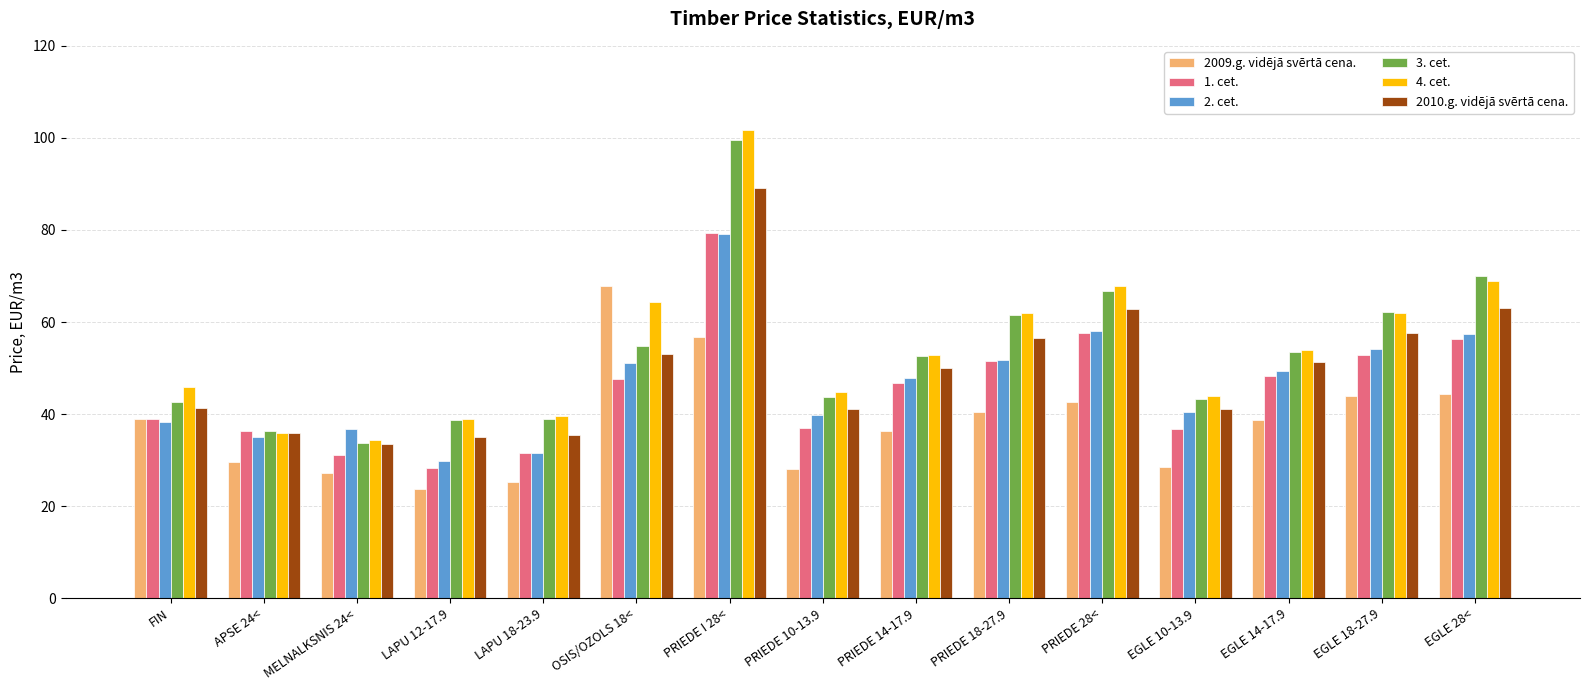

Read the 3. cet. value at PRIEDE 18-27.9.

61.5